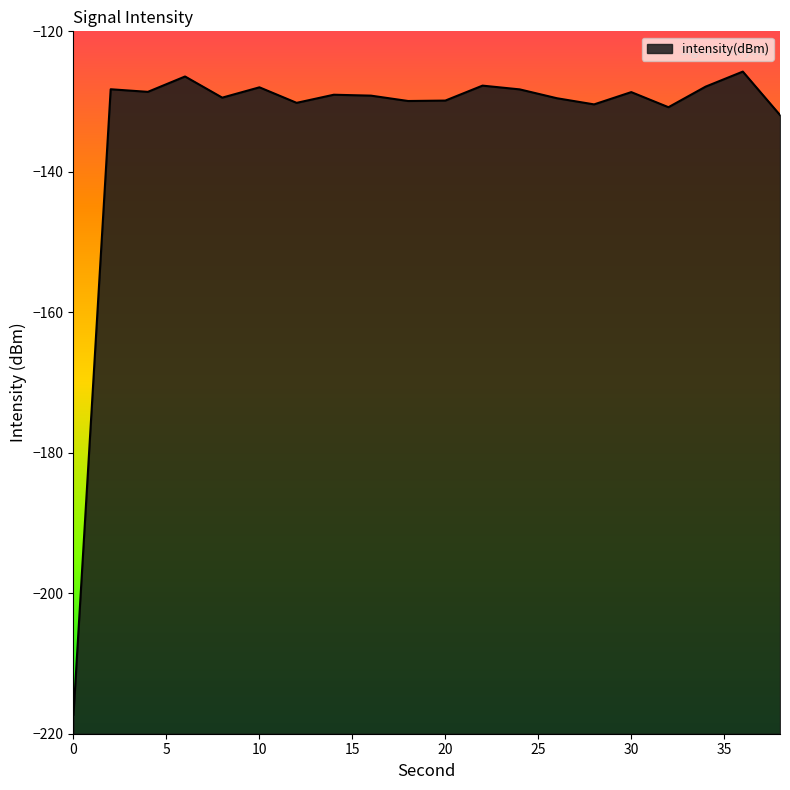

At which category does the data reach its first local peak?

2